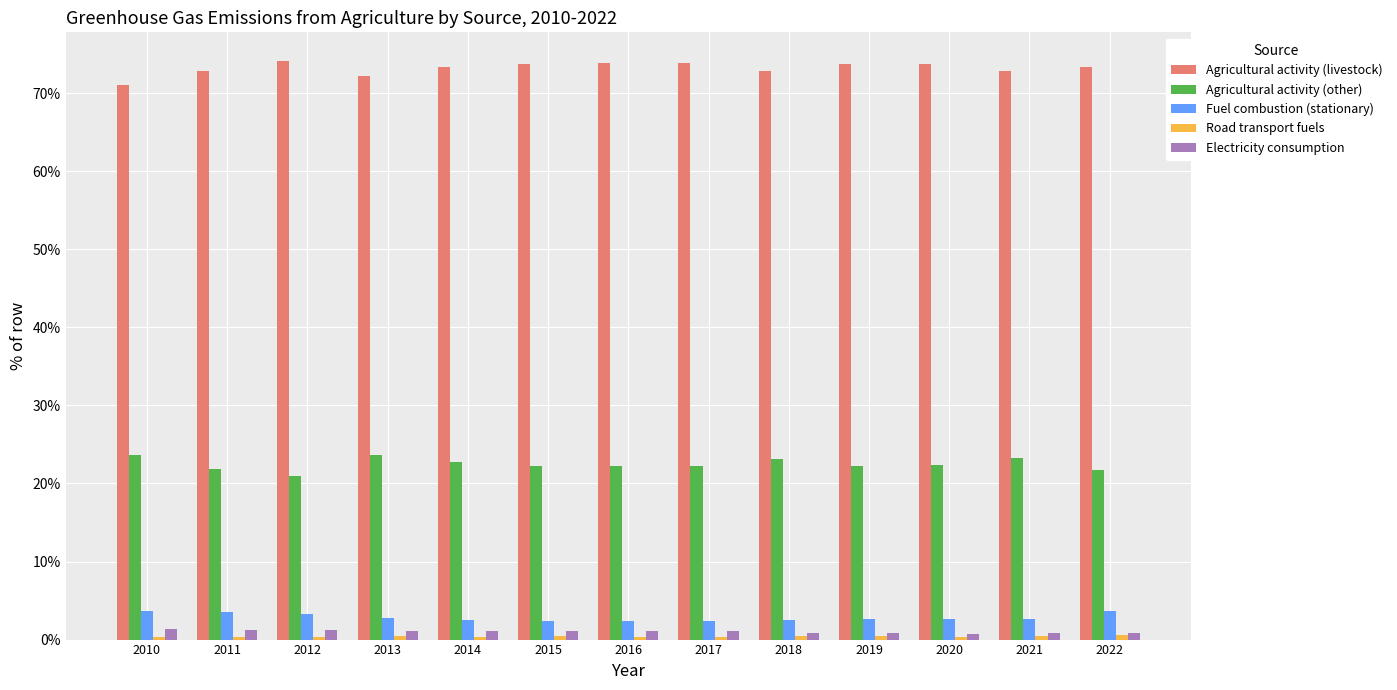

Count the number of data series in this chart.

5